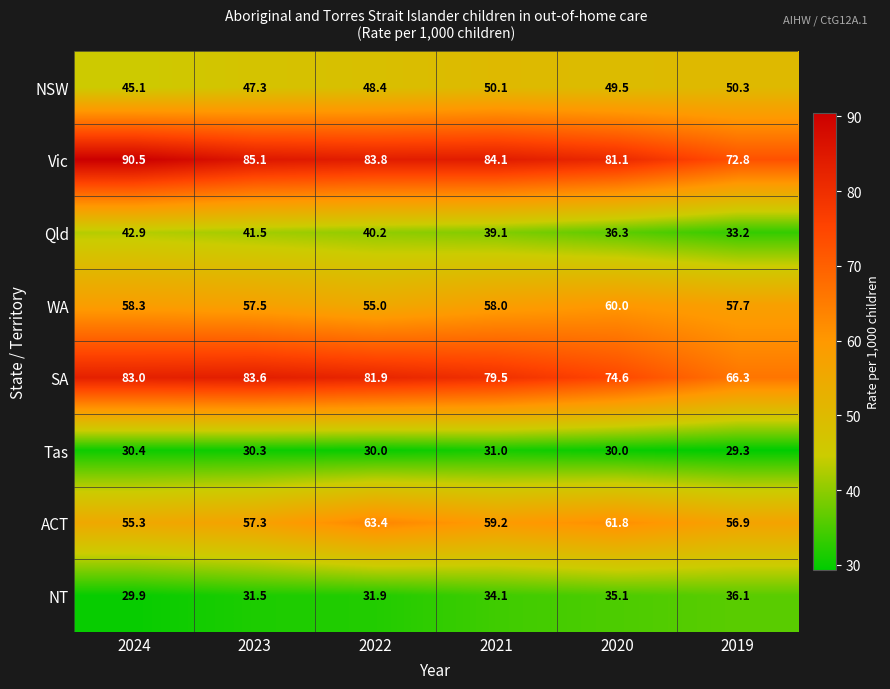

True or false: SA has a value of 81.9 at 2022.

True